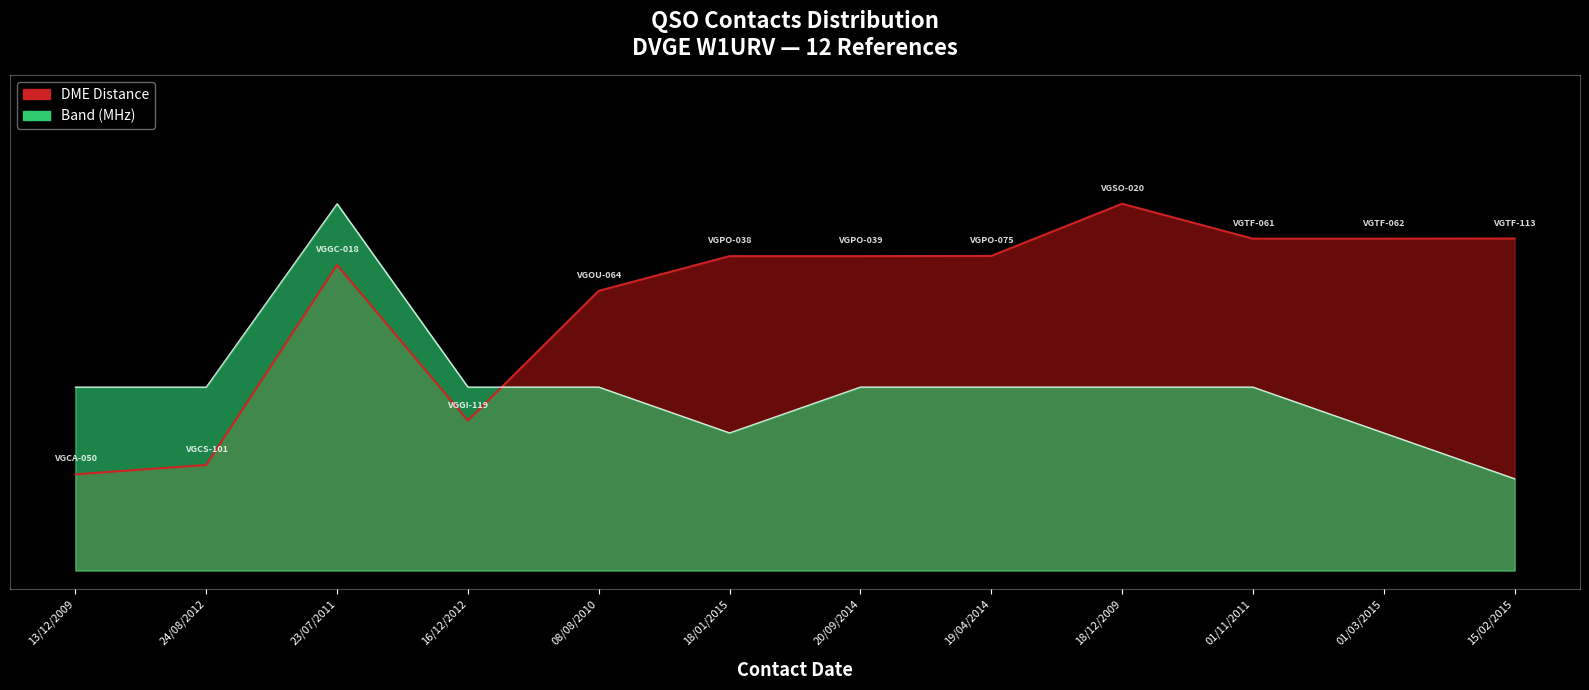

What is the total value across all series at 24/08/2012?

0.8